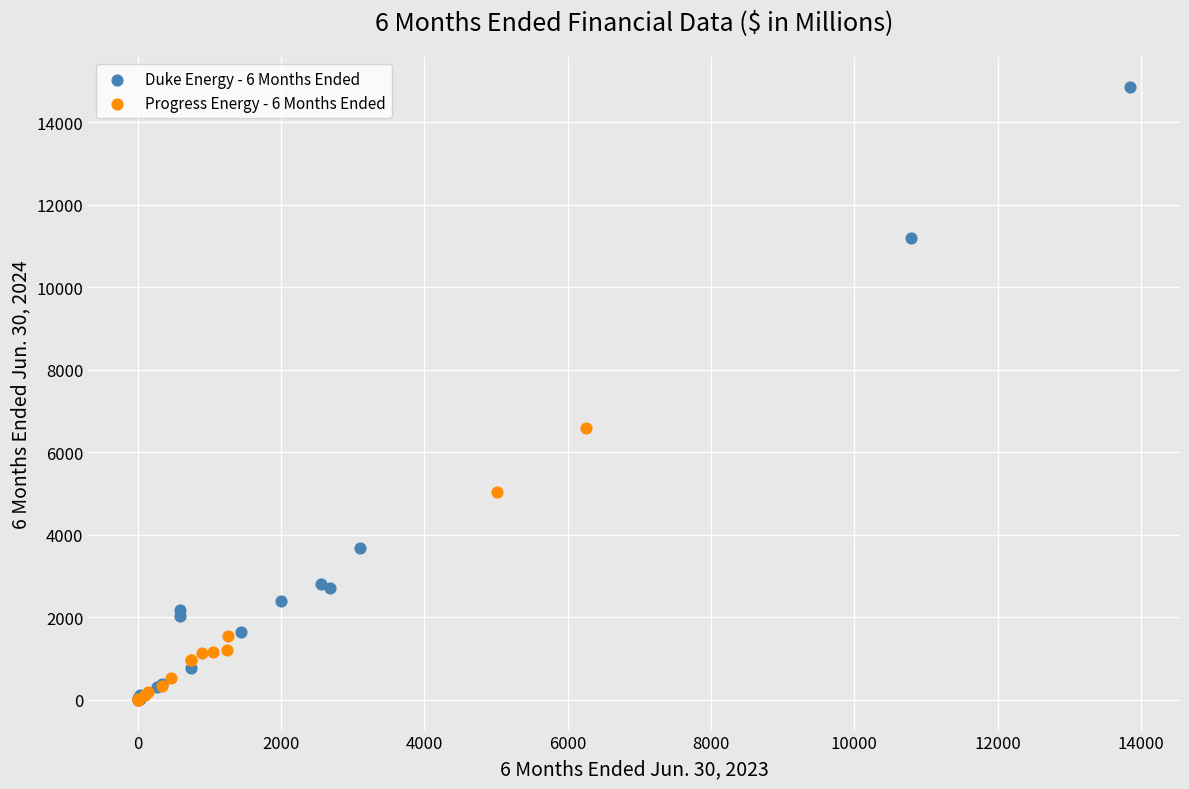

What are all the series names shown in the legend?

Duke Energy - 6 Months Ended, Progress Energy - 6 Months Ended